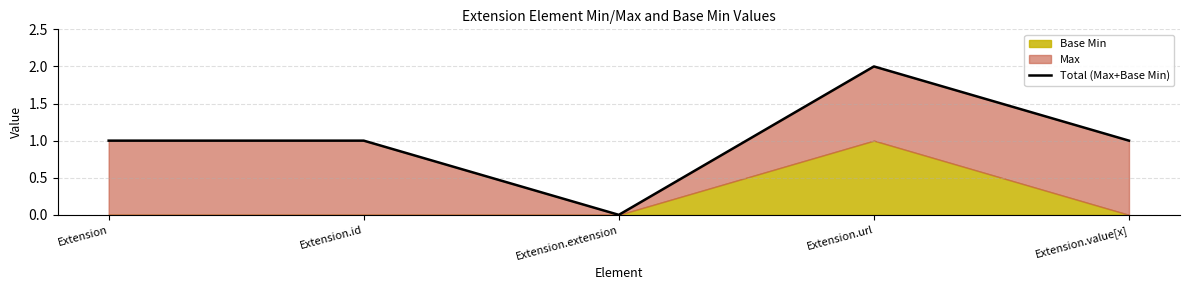

What is the difference between the maximum and minimum values?

2